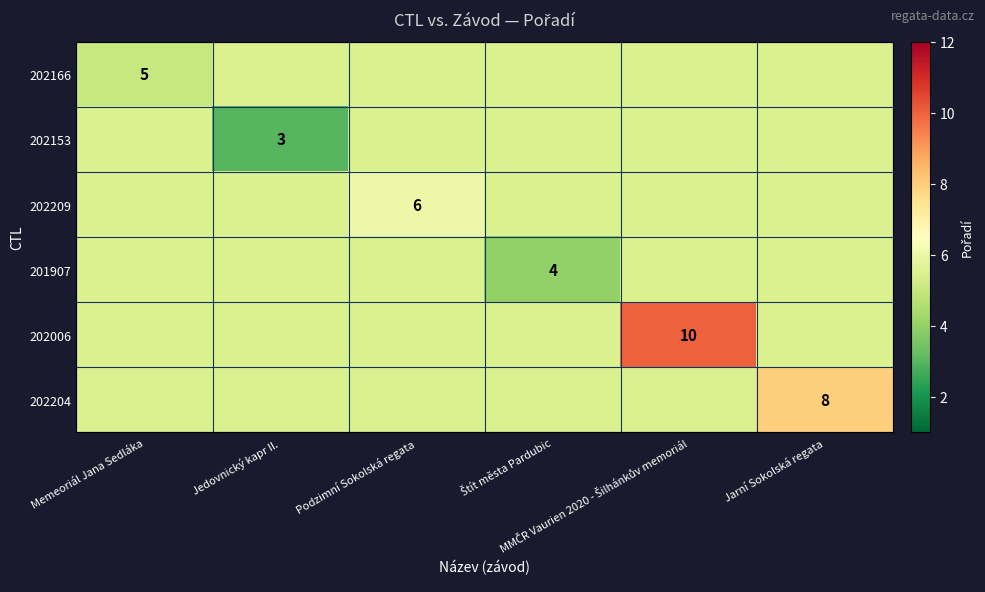

Which label corresponds to the smallest value in the chart?

Jedovnický kapr II.